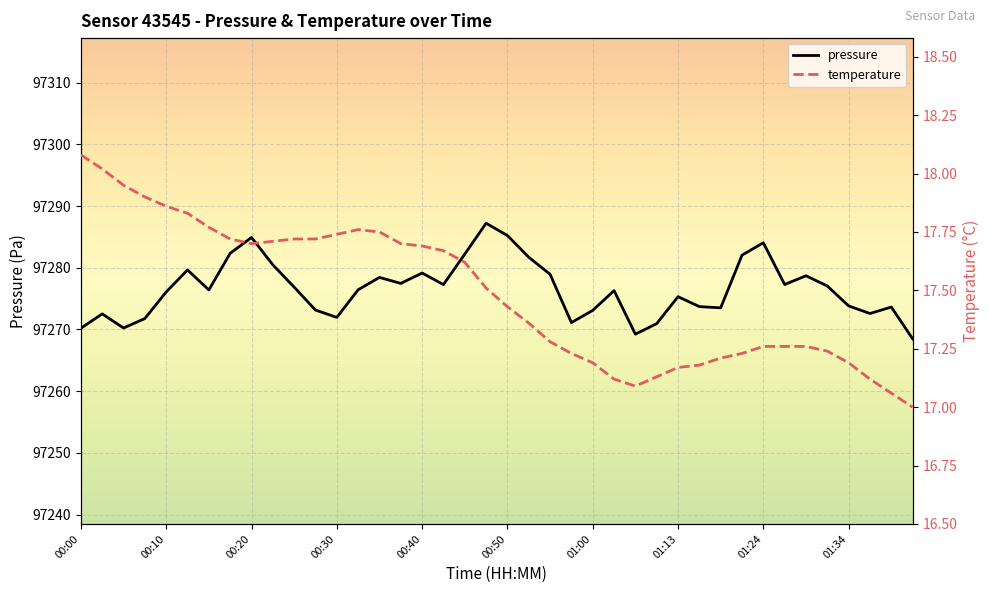

Reading right to left, list all the values displayed in this chart.

pressure: 01:42=97268.5	01:39=97273.6	01:37=97272.6	01:34=97273.8	01:31=97277.0	01:29=97278.7	01:26=97277.3	01:24=97284.0	01:21=97282.0	01:19=97273.5	01:16=97273.7	01:13=97275.3	01:11=97270.9	01:05=97269.2	01:02=97276.3	01:00=97273.1	00:57=97271.1	00:55=97278.9	00:52=97281.7	00:50=97285.2	00:47=97287.2	00:45=97282.2	00:42=97277.3	00:40=97279.1	00:37=97277.5	00:35=97278.4	00:32=97276.4	00:30=97271.9	00:27=97273.1	00:25=97276.9	00:23=97280.5	00:20=97284.9	00:18=97282.3	00:15=97276.4	00:13=97279.6	00:10=97276.1	00:08=97271.8	00:05=97270.2	00:03=97272.5	00:00=97270.2
temperature: 01:42=17.0	01:39=17.1	01:37=17.1	01:34=17.2	01:31=17.2	01:29=17.3	01:26=17.3	01:24=17.3	01:21=17.2	01:19=17.2	01:16=17.2	01:13=17.2	01:11=17.1	01:05=17.1	01:02=17.1	01:00=17.2	00:57=17.2	00:55=17.3	00:52=17.4	00:50=17.4	00:47=17.5	00:45=17.6	00:42=17.7	00:40=17.7	00:37=17.7	00:35=17.8	00:32=17.8	00:30=17.7	00:27=17.7	00:25=17.7	00:23=17.7	00:20=17.7	00:18=17.7	00:15=17.8	00:13=17.8	00:10=17.9	00:08=17.9	00:05=17.9	00:03=18.0	00:00=18.1